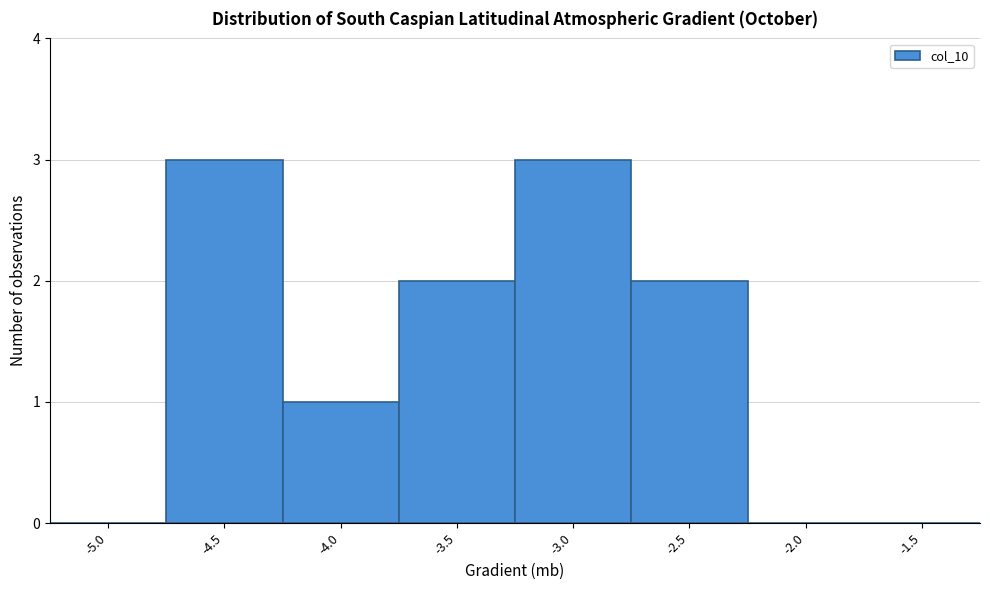

Reading left to right, list all the values displayed in this chart.

-5.0=0	-4.5=3	-4.0=1	-3.5=2	-3.0=3	-2.5=2	-2.0=0	-1.5=0